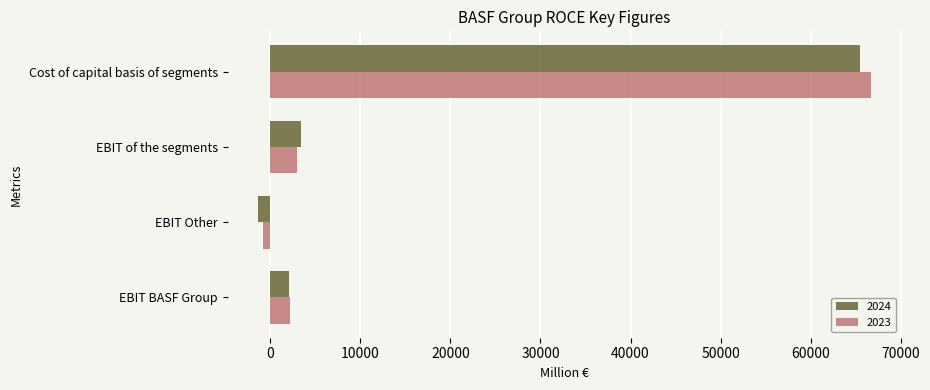

Which category has the lowest value in the 2023 series?

EBIT Other